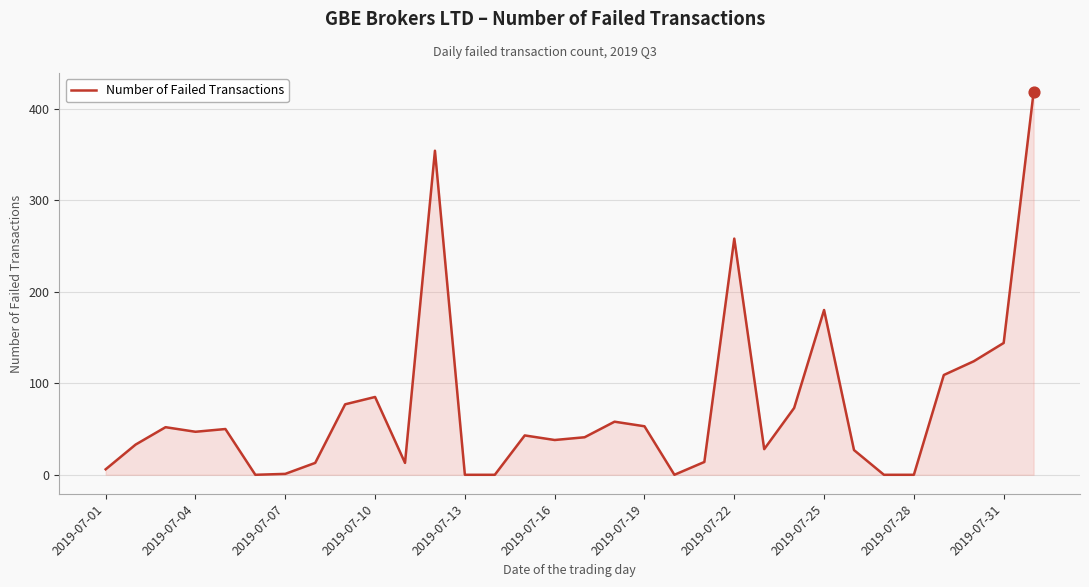

What is the maximum value shown in the chart?

418